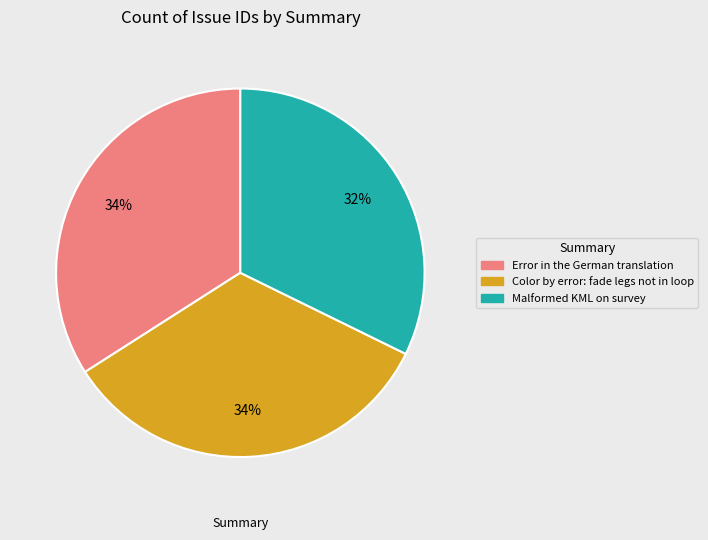

Is there any slice that represents more than half of the pie?

No